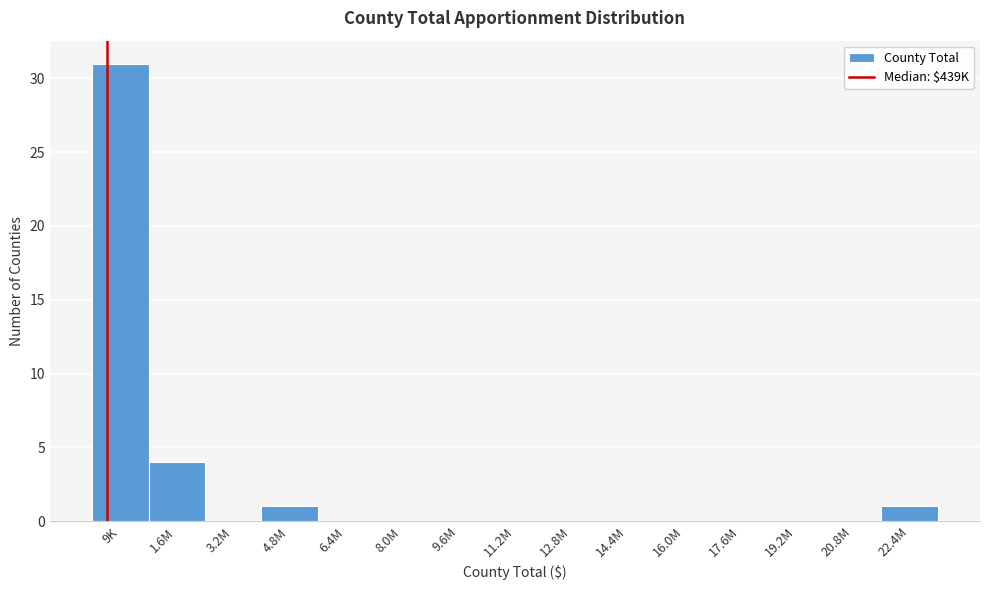

Reading right to left, transcribe all the data shown in this chart.

22.4M=1	20.8M=0	19.2M=0	17.6M=0	16.0M=0	14.4M=0	12.8M=0	11.2M=0	9.6M=0	8.0M=0	6.4M=0	4.8M=1	3.2M=0	1.6M=4	9K=31